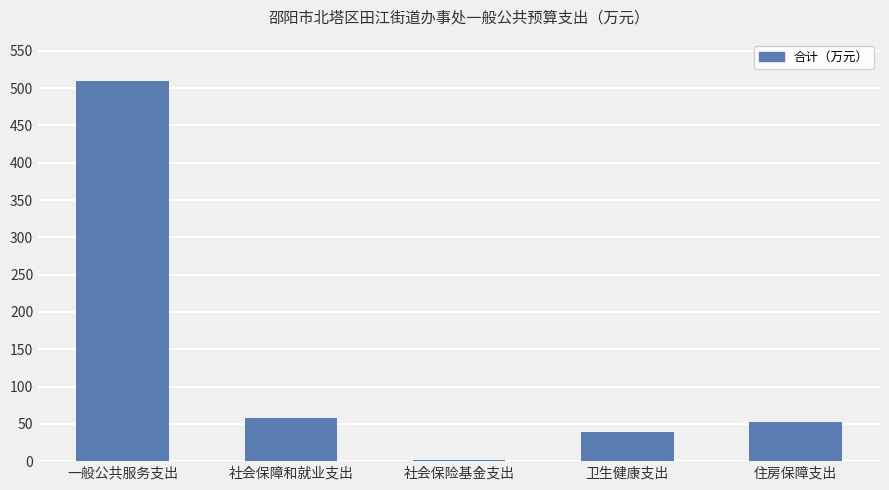

Reading left to right, list all the values displayed in this chart.

一般公共服务支出=509.2	社会保障和就业支出=58.1	社会保险基金支出=0.9	卫生健康支出=39.4	住房保障支出=52.2